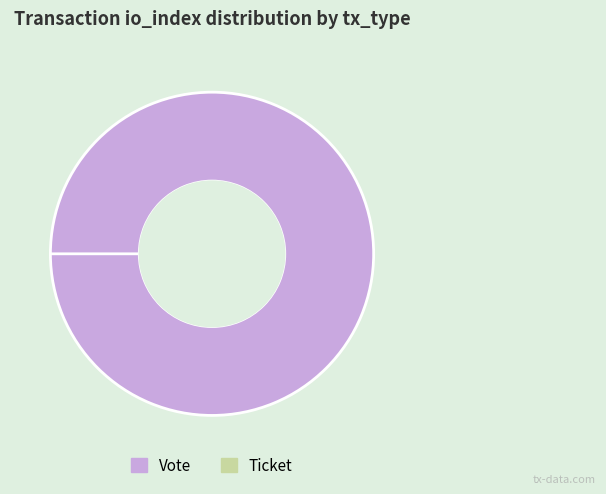

Which slice is the largest?

Vote